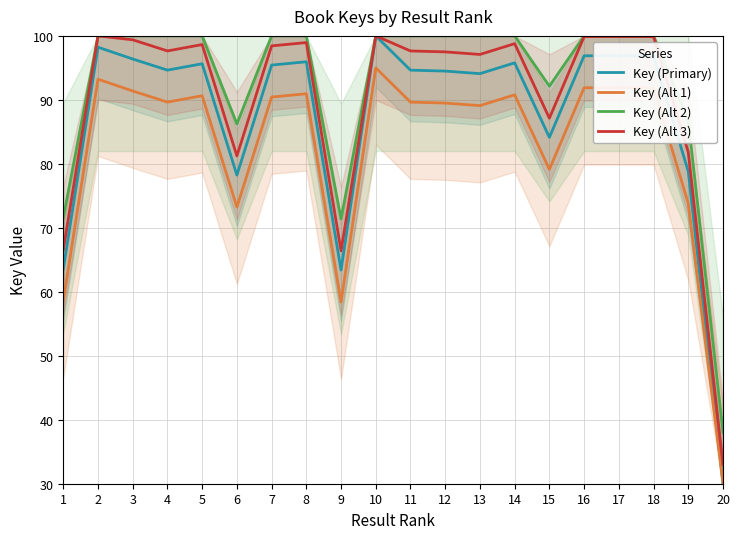

What is the highest value of the Key (Alt 3) series?

100.0